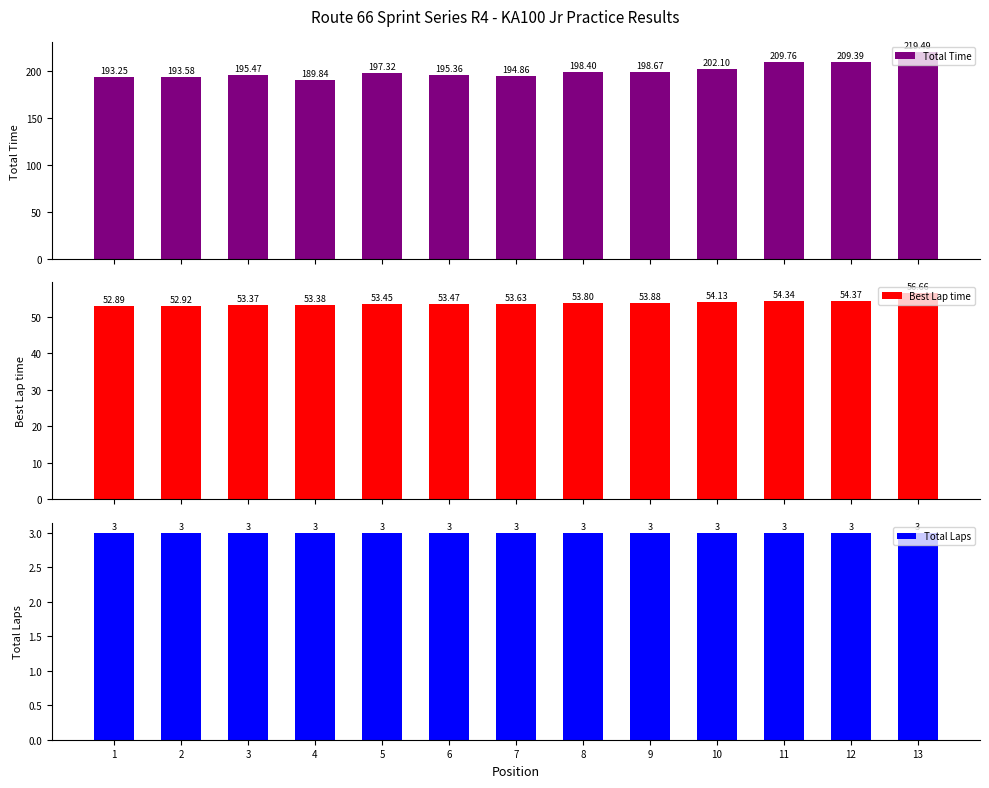

At which label does Best Lap time first exceed 53?

3